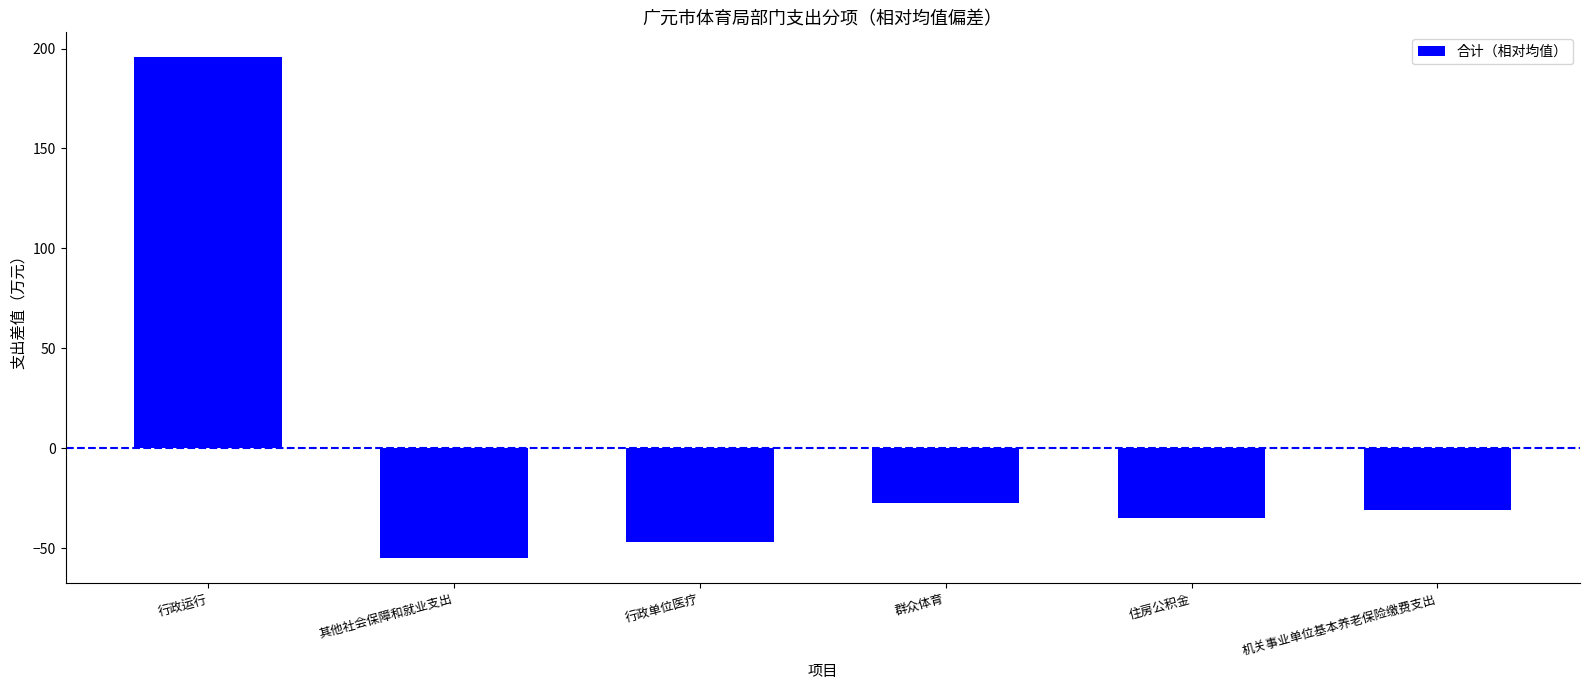

Rank the categories by value from lowest to highest.

其他社会保障和就业支出, 行政单位医疗, 住房公积金, 机关事业单位基本养老保险缴费支出, 群众体育, 行政运行